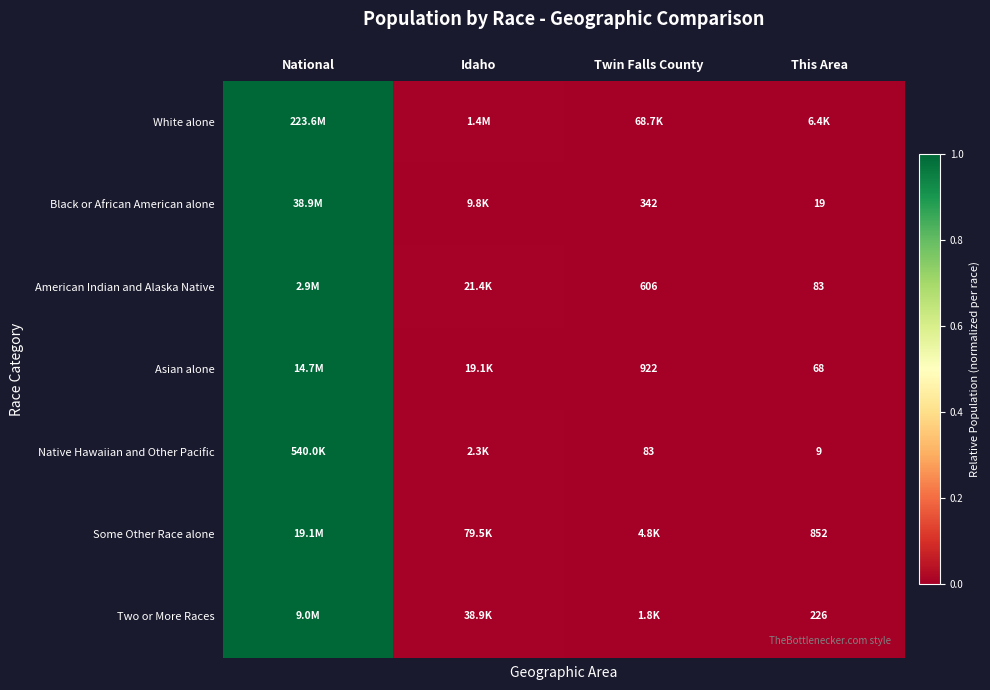

Is the value of Black or African American alone at Twin Falls County greater than the value of Two or More Races at This Area?

Yes